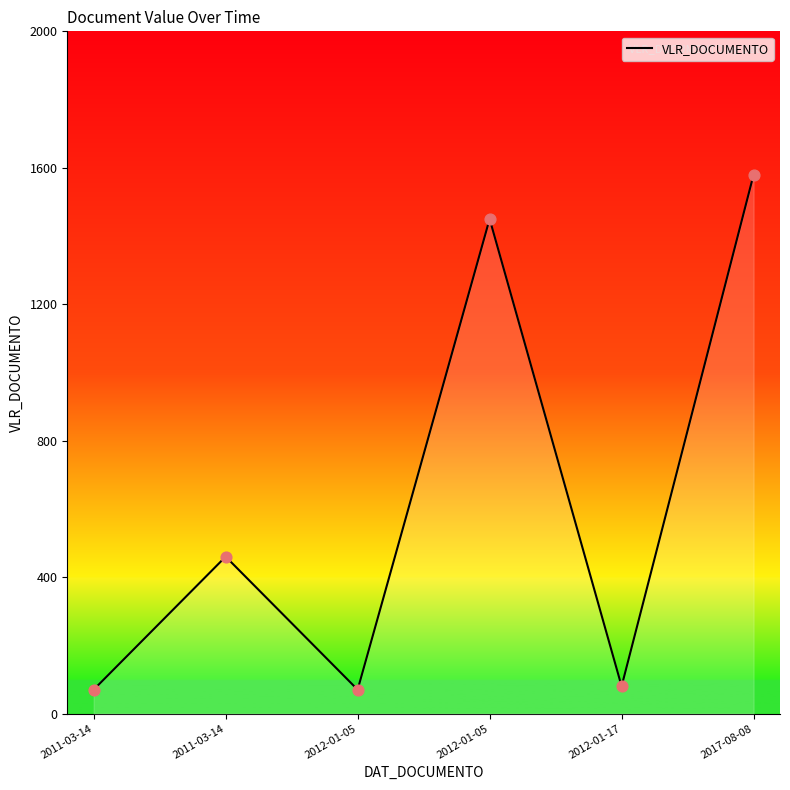

What is the change in value from 2011-03-14 to 2017-08-08?

+1120